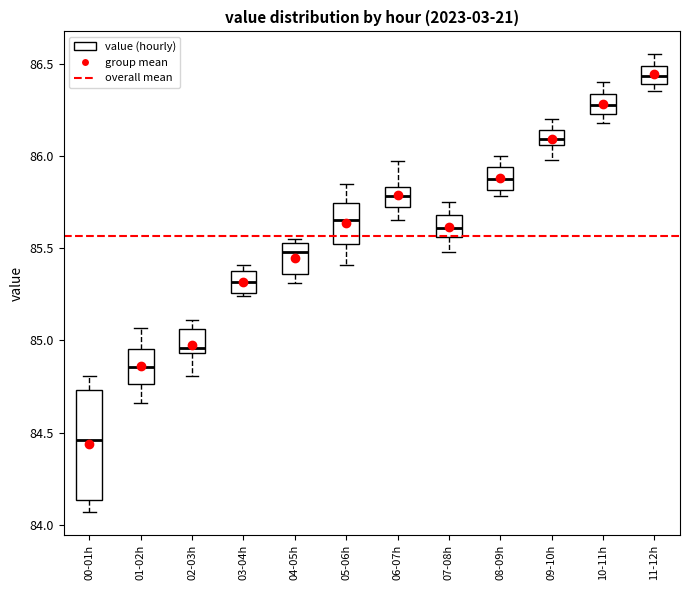

Reading left to right, read every box against the y-axis: the position of its median line, the range the box covers, and the ends of its whiskers. The values are not printed on the chart, so give them approximately, as read against the axis.

00-01h: median 84.45, box 84.15 to 84.75, whiskers 84.05 to 84.80
01-02h: median 84.85, box 84.75 to 84.95, whiskers 84.65 to 85.05
02-03h: median 84.95 (just above the box's lower edge), box 84.95 to 85.05, whiskers 84.80 to 85.10
03-04h: median 85.30, box 85.25 to 85.40, whiskers 85.25 (just below the box's lower edge) to 85.40 (just above the box's upper edge)
04-05h: median 85.50, box 85.35 to 85.55, whiskers 85.30 to 85.55 (just above the box's upper edge)
05-06h: median 85.65, box 85.50 to 85.75, whiskers 85.40 to 85.85
06-07h: median 85.80, box 85.75 to 85.85, whiskers 85.65 to 85.95
07-08h: median 85.60, box 85.55 to 85.70, whiskers 85.50 to 85.75
08-09h: median 85.90, box 85.80 to 85.95, whiskers 85.80 (just below the box's lower edge) to 86.00
09-10h: median 86.10, box 86.05 to 86.15, whiskers 86.00 to 86.20
10-11h: median 86.30, box 86.25 to 86.35, whiskers 86.20 to 86.40
11-12h: median 86.45, box 86.40 to 86.50, whiskers 86.35 to 86.55